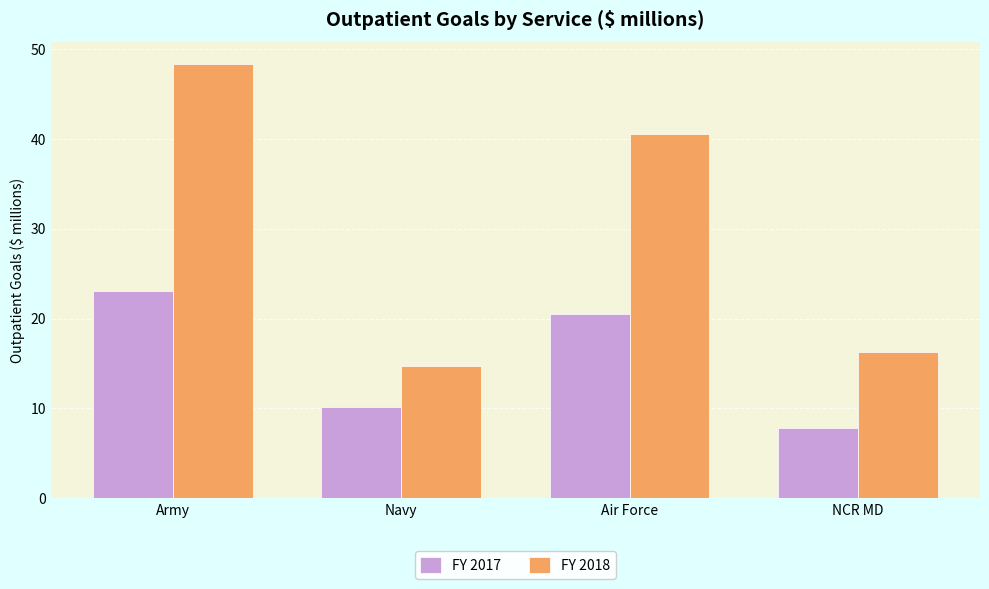

What is the average value of the FY 2017 series?

15.4